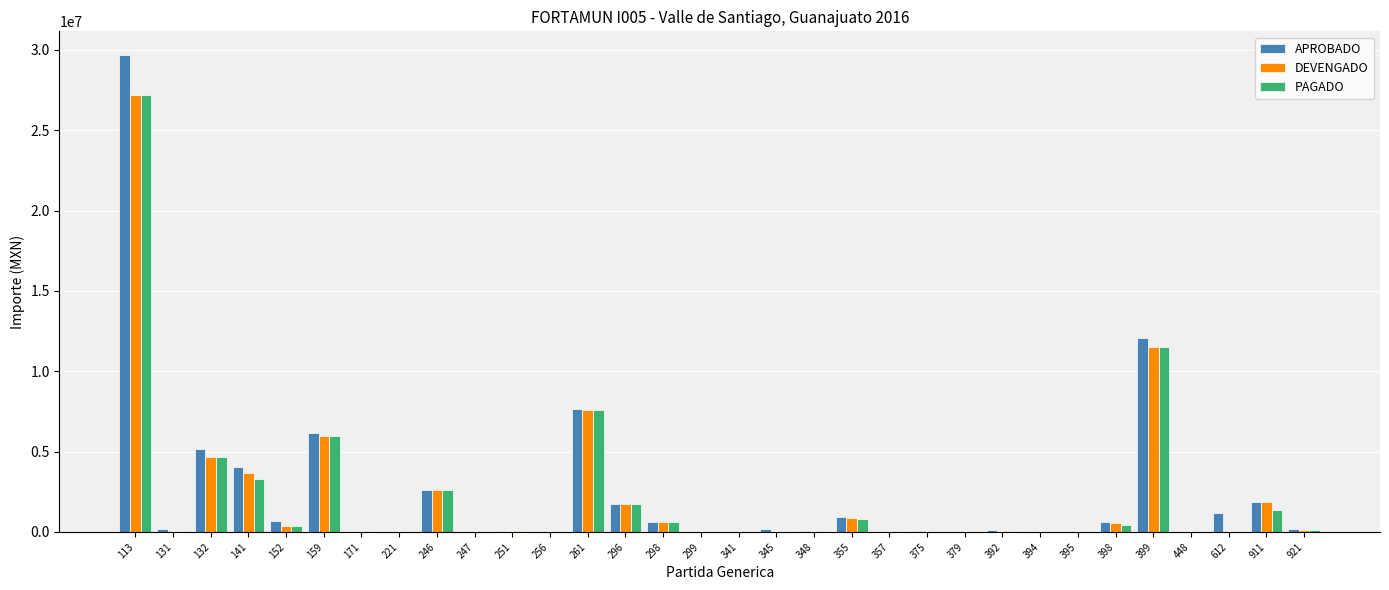

At which category is the sum across all series the highest?

113